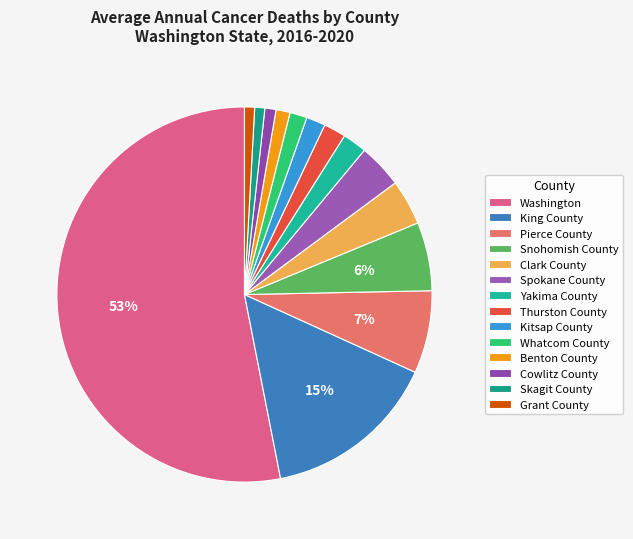

Is there any slice that represents more than half of the pie?

Yes